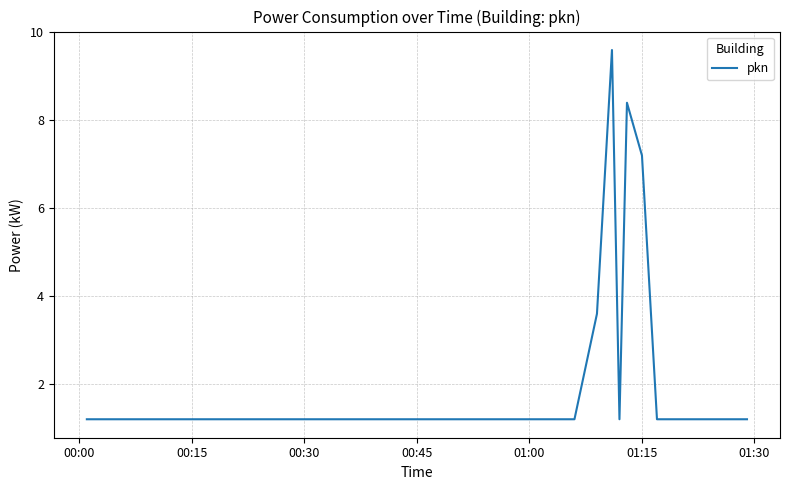

What is the difference between the maximum and second lowest values?

8.4